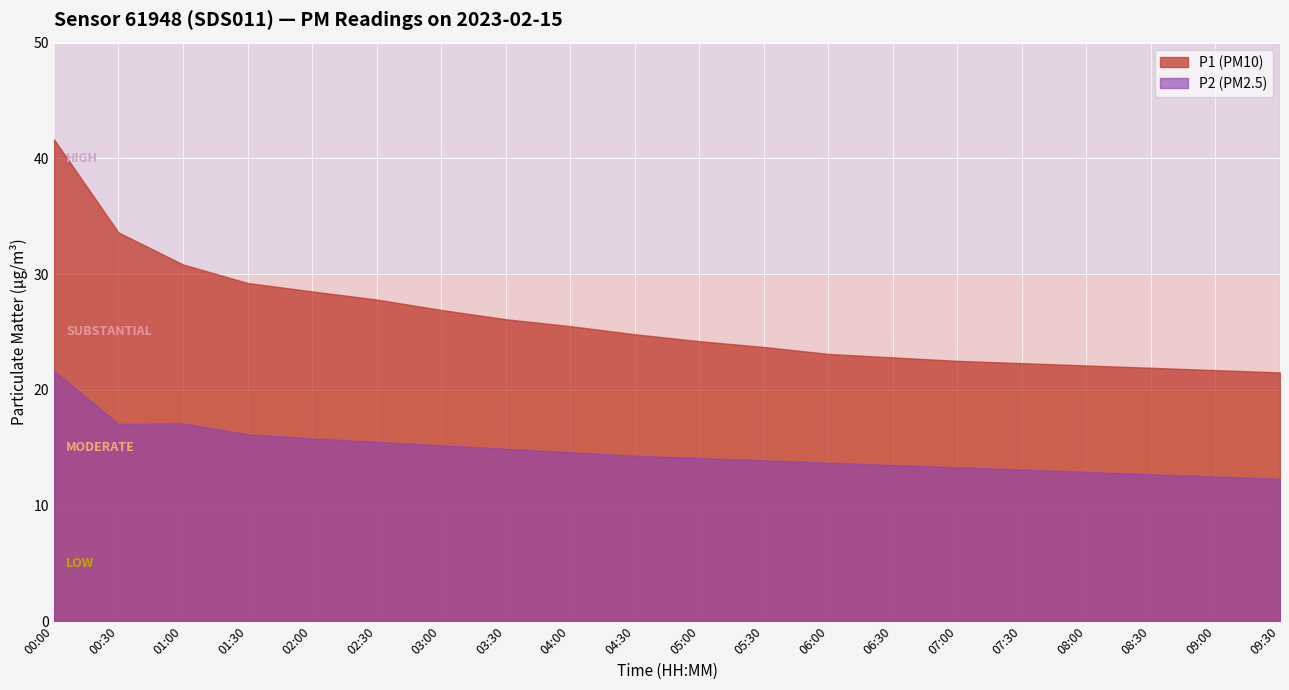

Reading right to left, list all the values displayed in this chart.

P1: 09:30=21.5	09:00=21.7	08:30=21.9	08:00=22.1	07:30=22.3	07:00=22.5	06:30=22.8	06:00=23.1	05:30=23.7	05:00=24.2	04:30=24.8	04:00=25.5	03:30=26.1	03:00=26.9	02:30=27.8	02:00=28.5	01:30=29.2	01:00=30.8	00:30=33.6	00:00=41.6
P2: 09:30=12.3	09:00=12.5	08:30=12.7	08:00=12.9	07:30=13.1	07:00=13.3	06:30=13.5	06:00=13.7	05:30=13.9	05:00=14.1	04:30=14.3	04:00=14.6	03:30=14.9	03:00=15.2	02:30=15.5	02:00=15.8	01:30=16.1	01:00=17.1	00:30=17.1	00:00=21.6